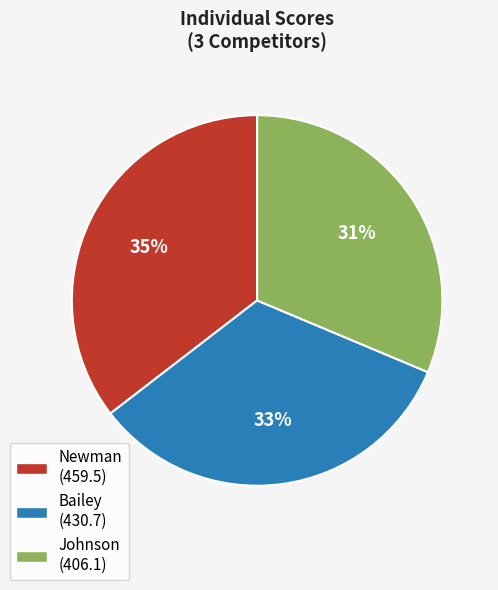

To the nearest percent, what is the combined percentage of Newman and Bailey?

69%